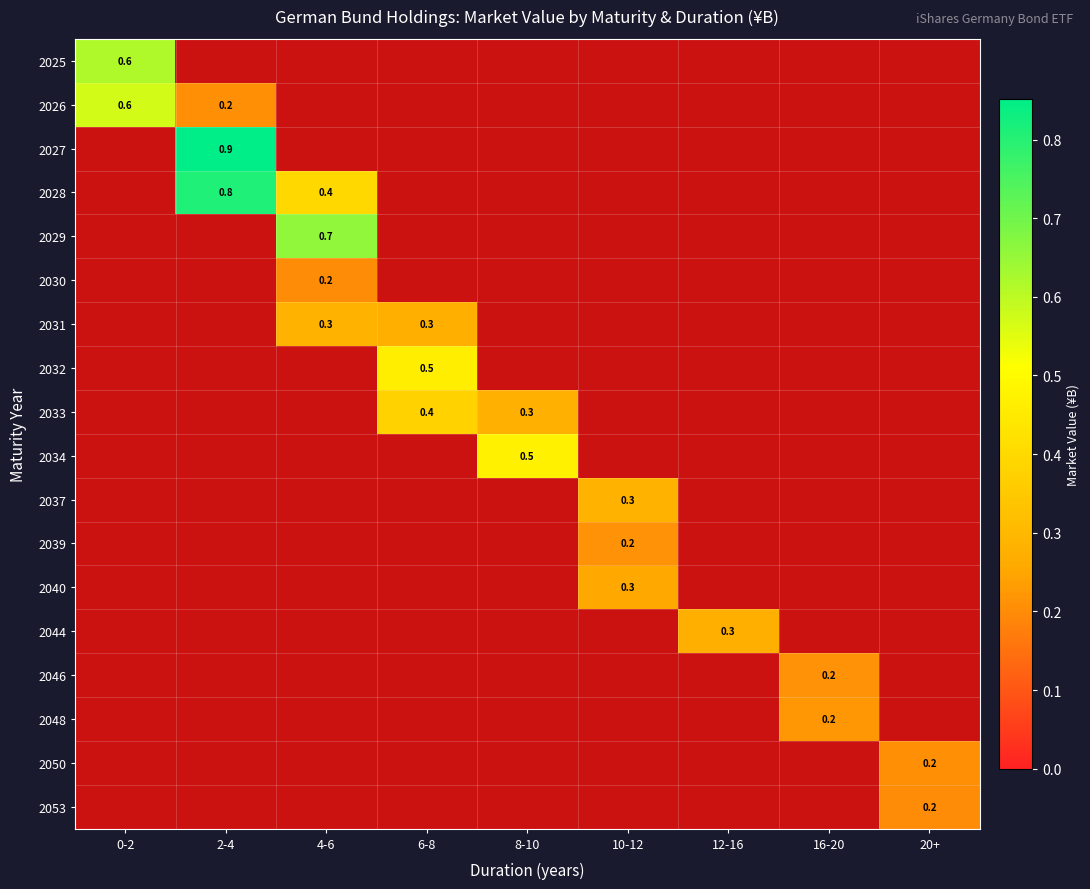

At which category is the sum across all series the highest?

2-4